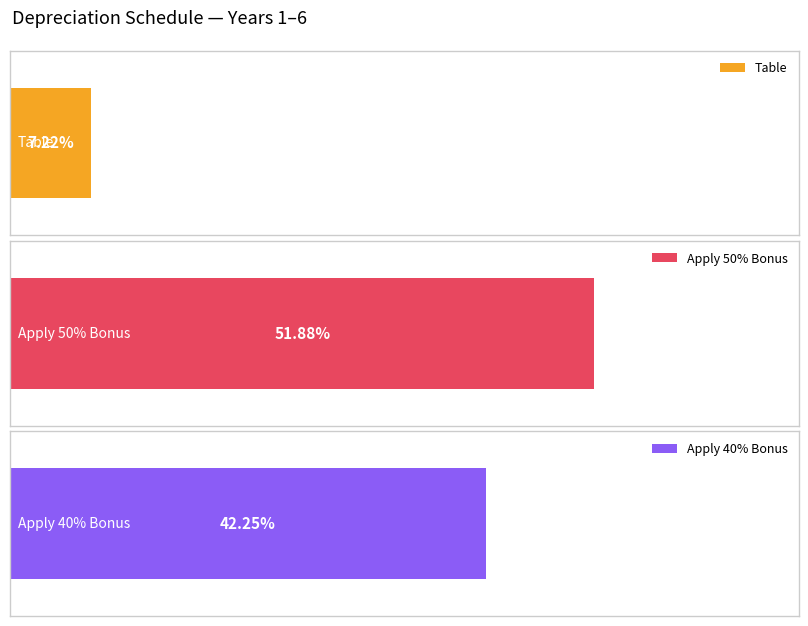

List the series in order of their overall mean, lowest first.

Table, Apply 40% Bonus, Apply 50% Bonus